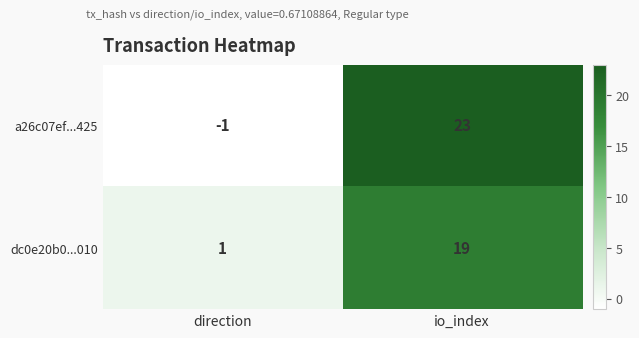

Which series has the widest spread of values?

a26c07ef...425